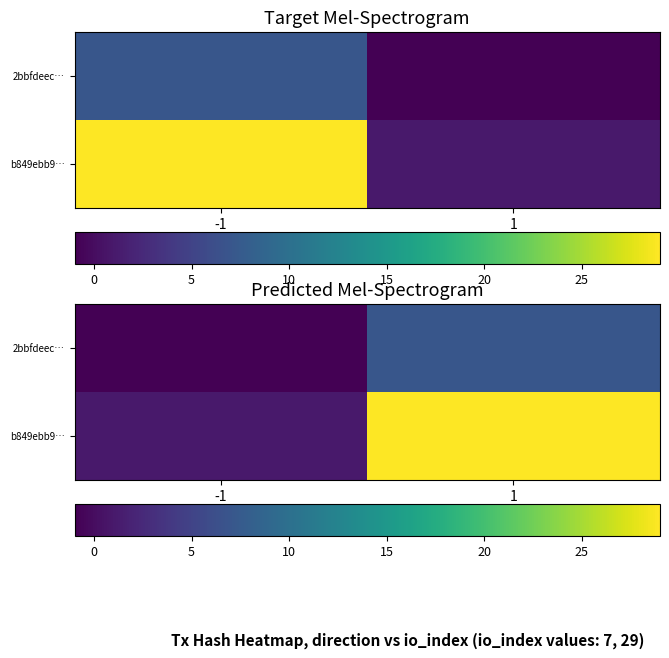

What is the total value across all series at 1?

36